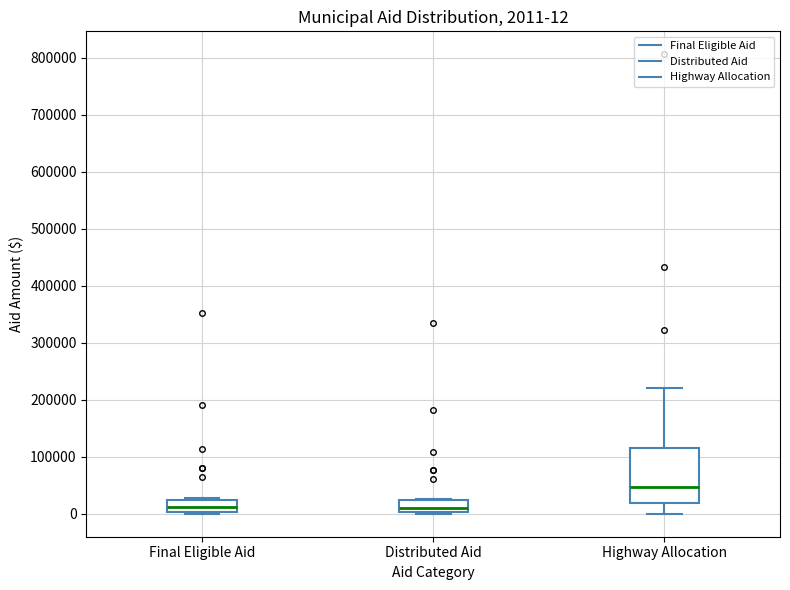

Comparing the boxes themselves (not the whiskers), which one is the tallest?

Highway Allocation